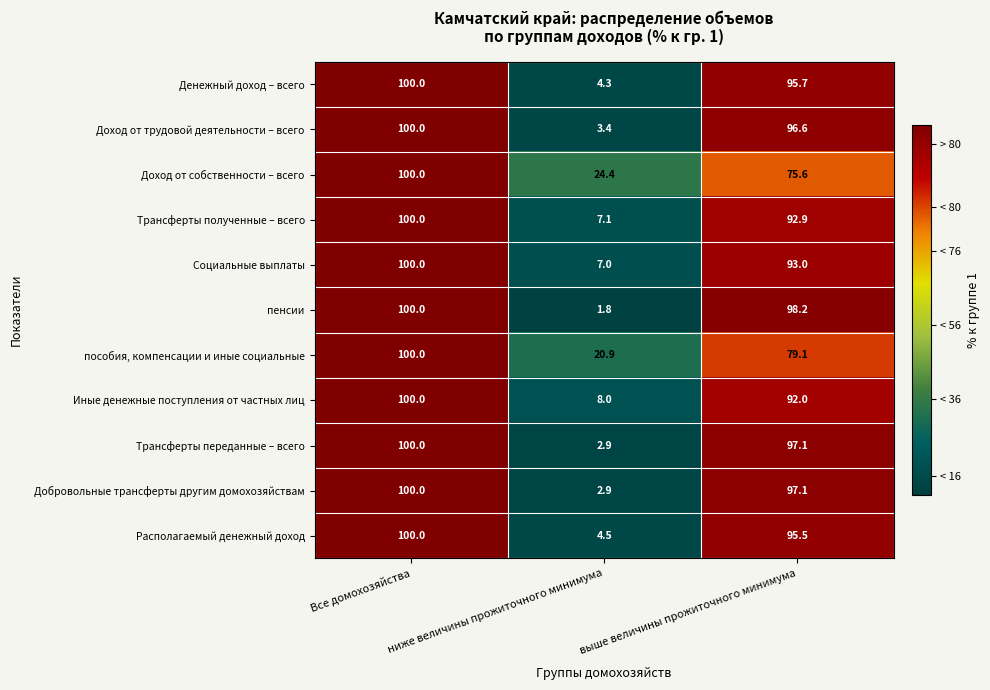

The value of Денежный доход – всего at выше величины прожиточного минимума is 58.2. True or false?

False